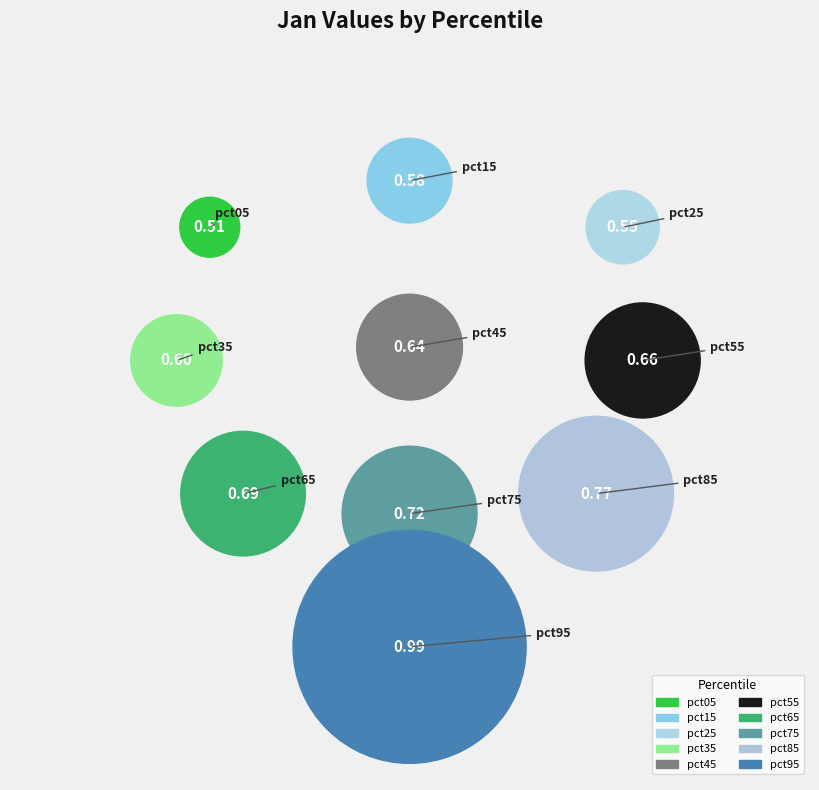

To the nearest percent, what is the difference between the pct85 and pct15 slice percentages?

3%